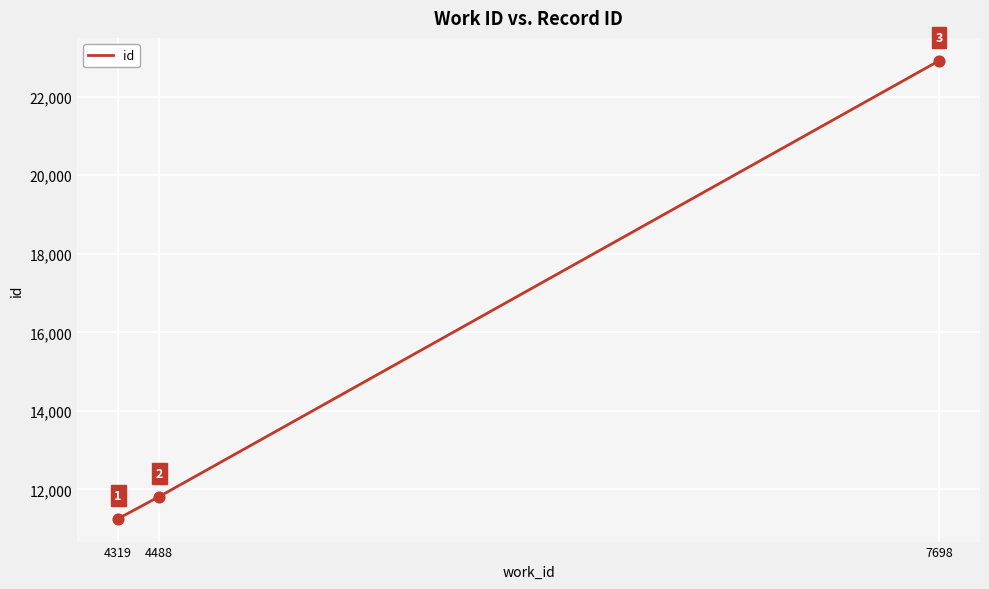

Approximately how many times larger is the value at 4319 compared to 7698?

0.5